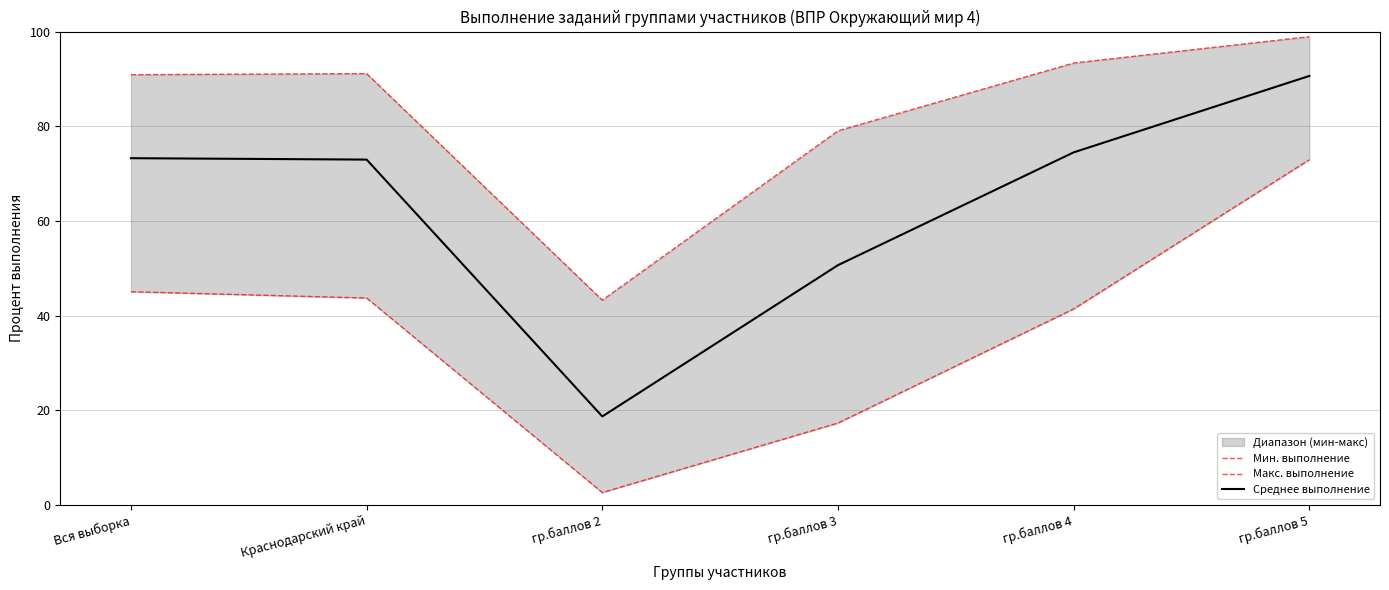

At which category is the sum across all series the highest?

гр.баллов 5